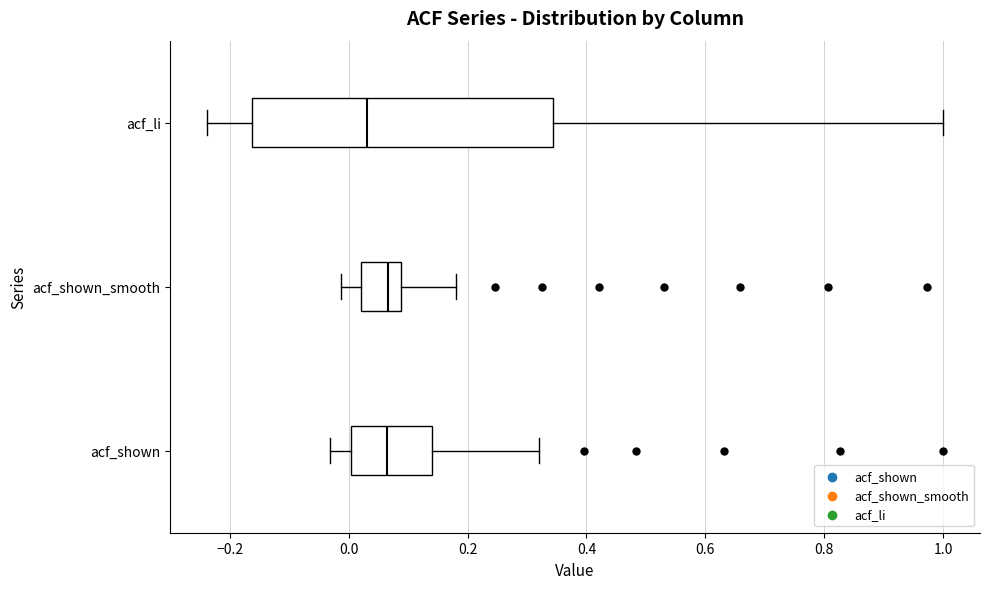

Where does the right whisker of the box for acf_shown_smooth end on the x-axis? The values are not printed on the chart, so give them approximately, as read against the axis.

0.18